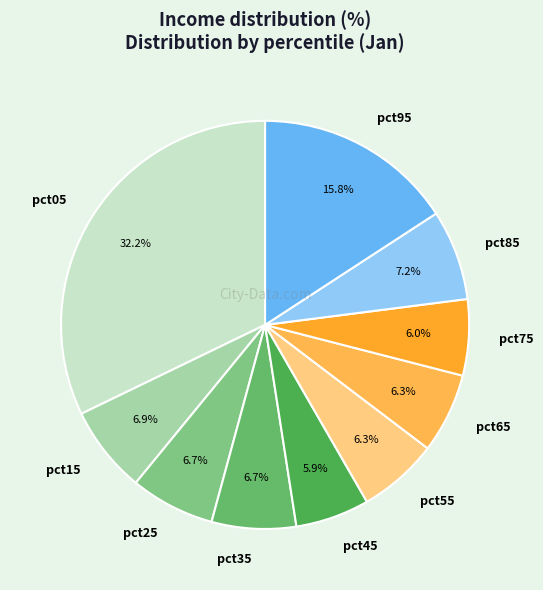

How many slices are in this pie chart?

10